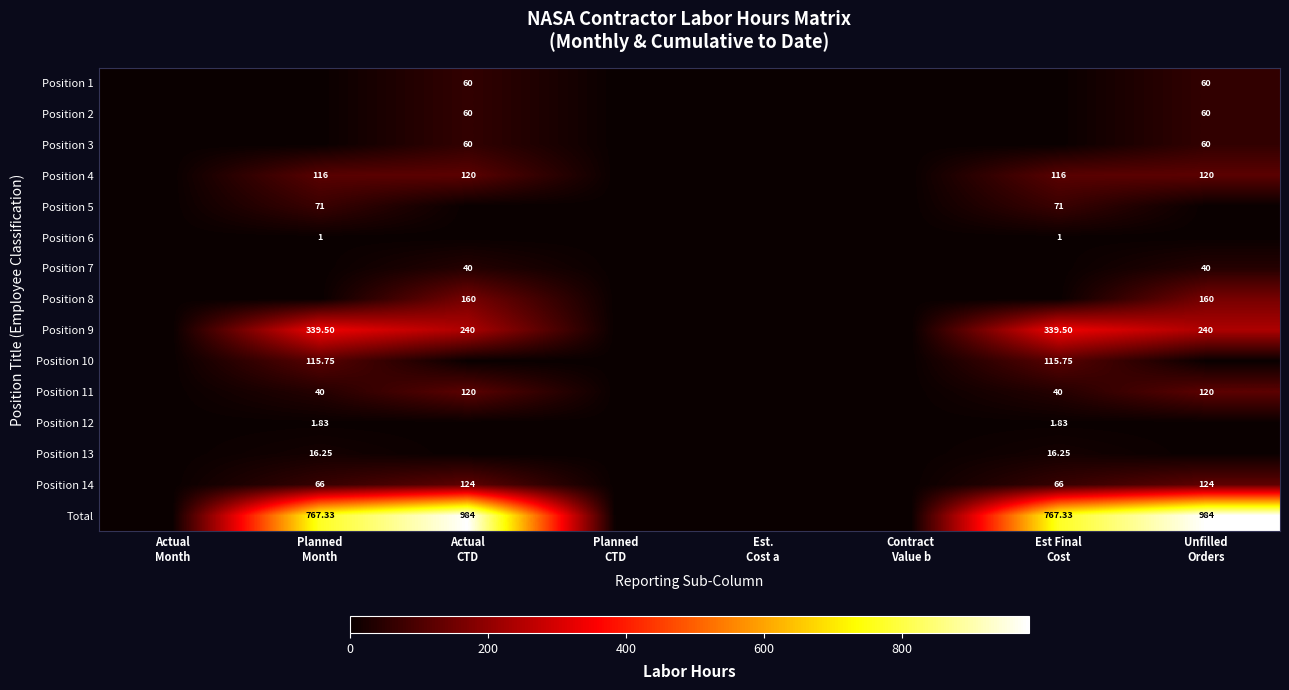

The Position 14 series shows 26.1 at Planned Month. True or false?

False